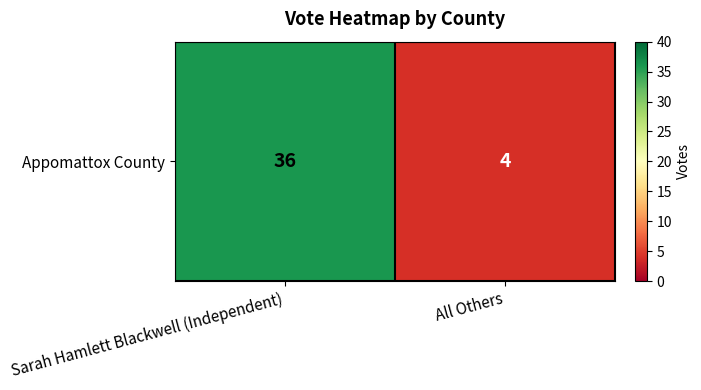

Which has a higher value, Sarah Hamlett Blackwell (Independent) or All Others?

Sarah Hamlett Blackwell (Independent)